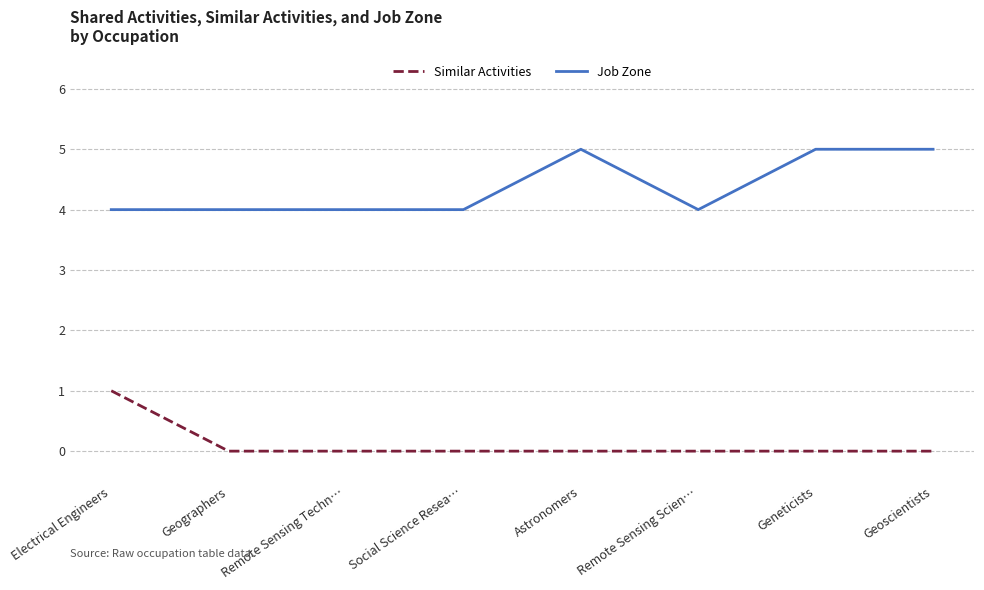

List the series in order of their peak value, lowest first.

Similar Activities, Job Zone